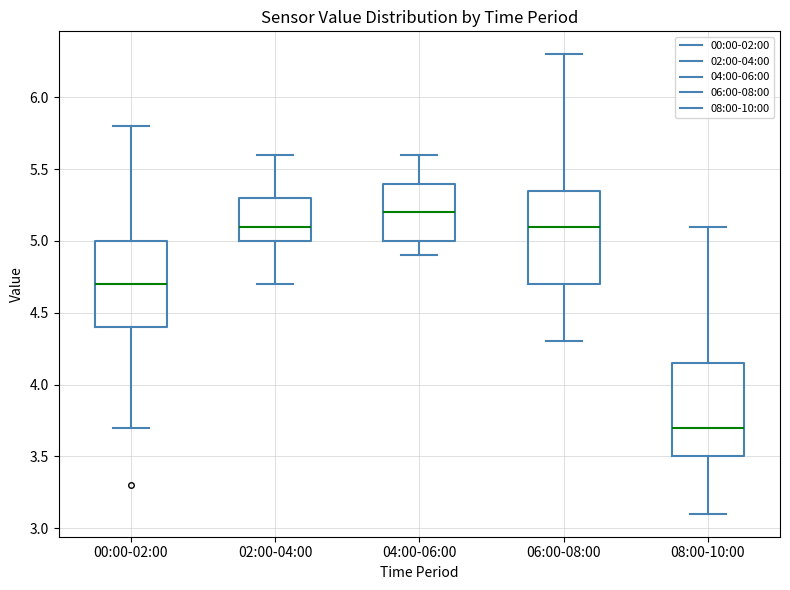

Reading left to right, read every box against the y-axis: the position of its median line, the range the box covers, and the ends of its whiskers. The values are not printed on the chart, so give them approximately, as read against the axis.

00:00-02:00: median 4.70, box 4.40 to 5.00, whiskers 3.70 to 5.80
02:00-04:00: median 5.10, box 5.00 to 5.30, whiskers 4.70 to 5.60
04:00-06:00: median 5.20, box 5.00 to 5.40, whiskers 4.90 to 5.60
06:00-08:00: median 5.10, box 4.70 to 5.35, whiskers 4.30 to 6.30
08:00-10:00: median 3.70, box 3.50 to 4.15, whiskers 3.10 to 5.10